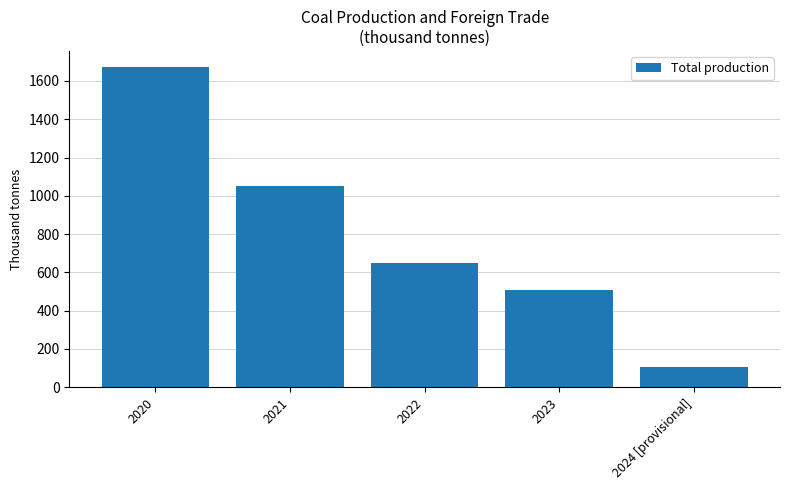

Rank the categories by value from highest to lowest.

2020, 2021, 2022, 2023, 2024 [provisional]